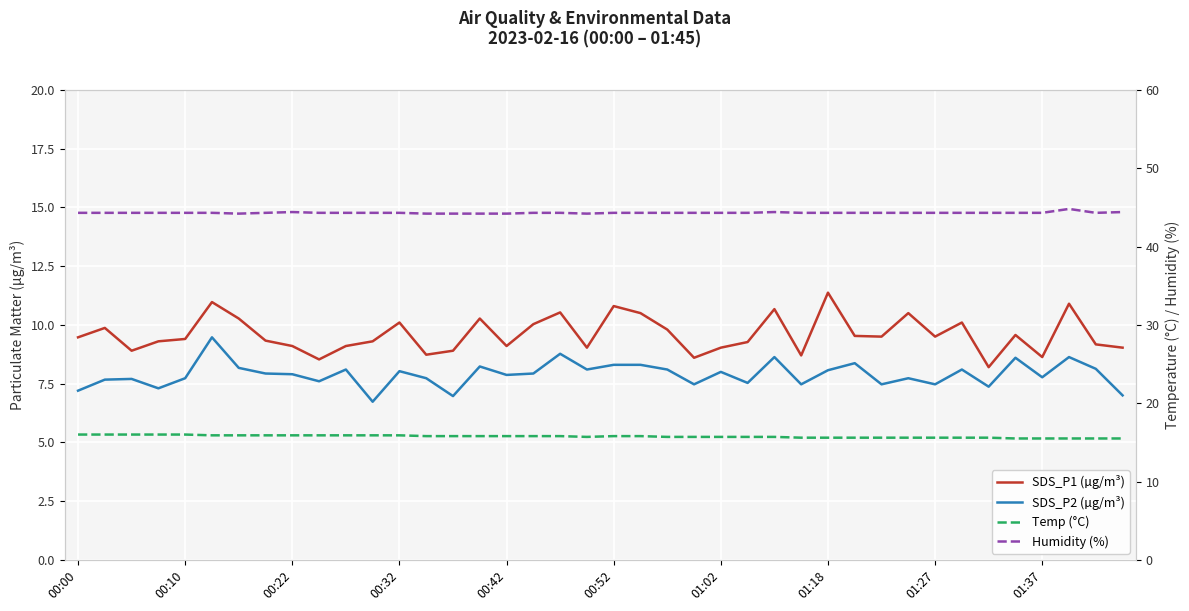

What is the sum of the SDS_P1 (µg/m³) values at 00:00 and 22?

19.3